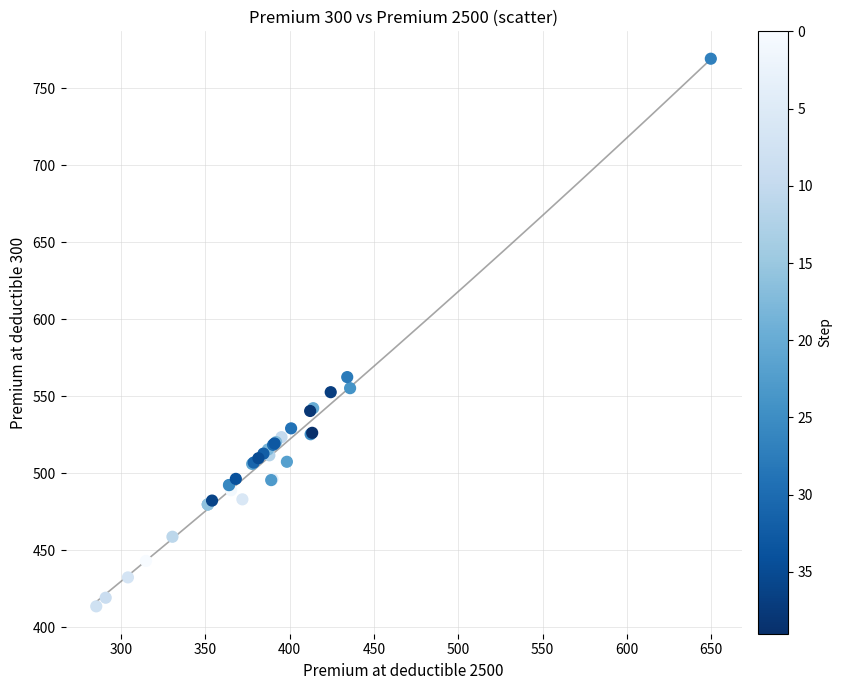

What Y value in the scatter plot is closest to 591?

562.4